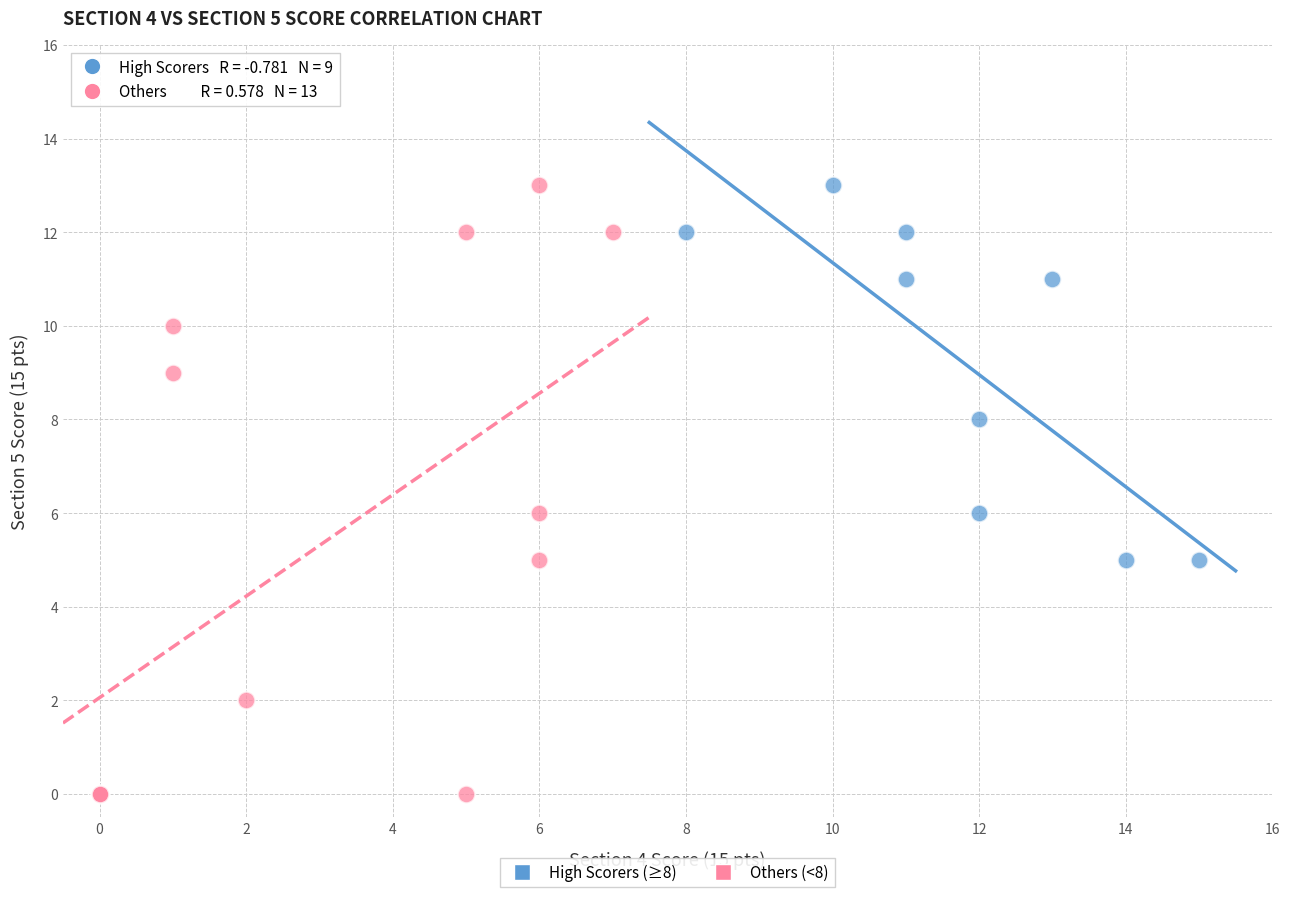

Which series contains the lowest Y value?

Others (<8)